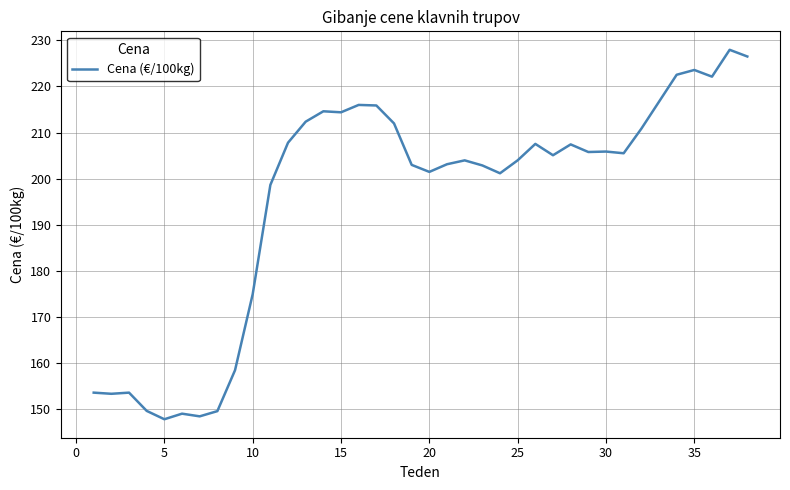

What is the sum of all values?

7437.2